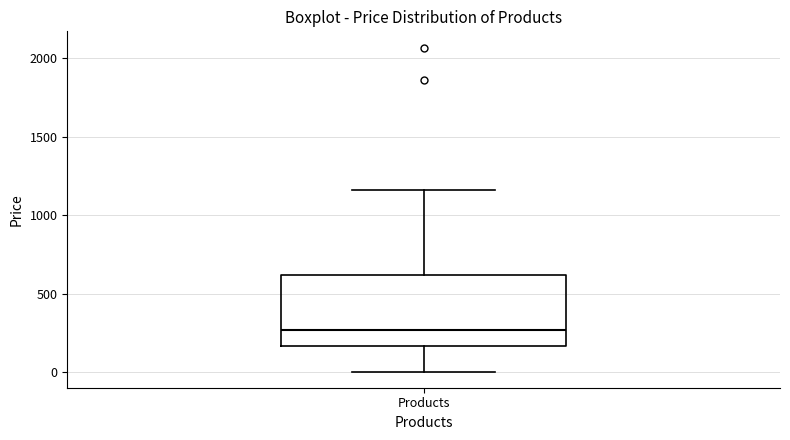

Transcribe this box plot: give where the median line is, the range the box spans, and where the two whiskers end, as read against the y-axis. The values are not printed on the chart, so give them approximately, as read against the axis.

median 250, box 150 to 600, whiskers 0 to 1150